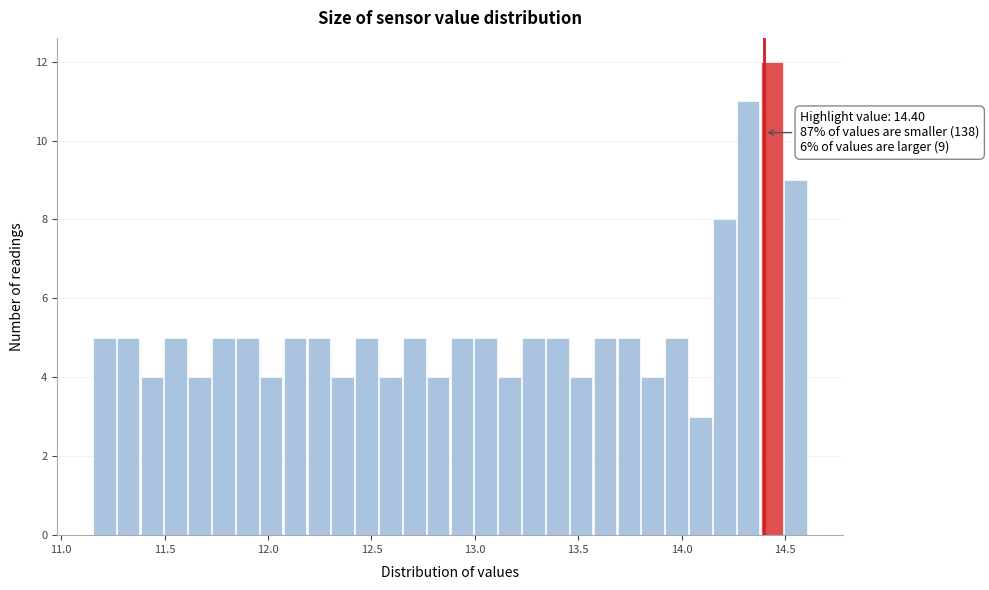

Around what value on the x-axis is the tallest bar? Give the approximate position of its centre, as read against the axis.

14.45